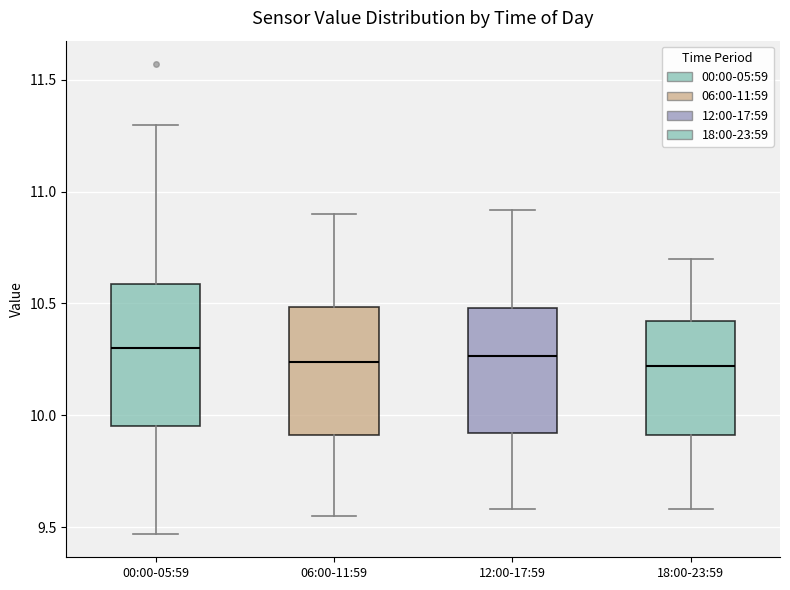

Reading left to right, read every box against the y-axis: the position of its median line, the range the box covers, and the ends of its whiskers. The values are not printed on the chart, so give them approximately, as read against the axis.

00:00-05:59: median 10.30, box 9.95 to 10.60, whiskers 9.45 to 11.30
06:00-11:59: median 10.25, box 9.90 to 10.50, whiskers 9.55 to 10.90
12:00-17:59: median 10.25, box 9.90 to 10.50, whiskers 9.60 to 10.90
18:00-23:59: median 10.20, box 9.90 to 10.40, whiskers 9.60 to 10.70